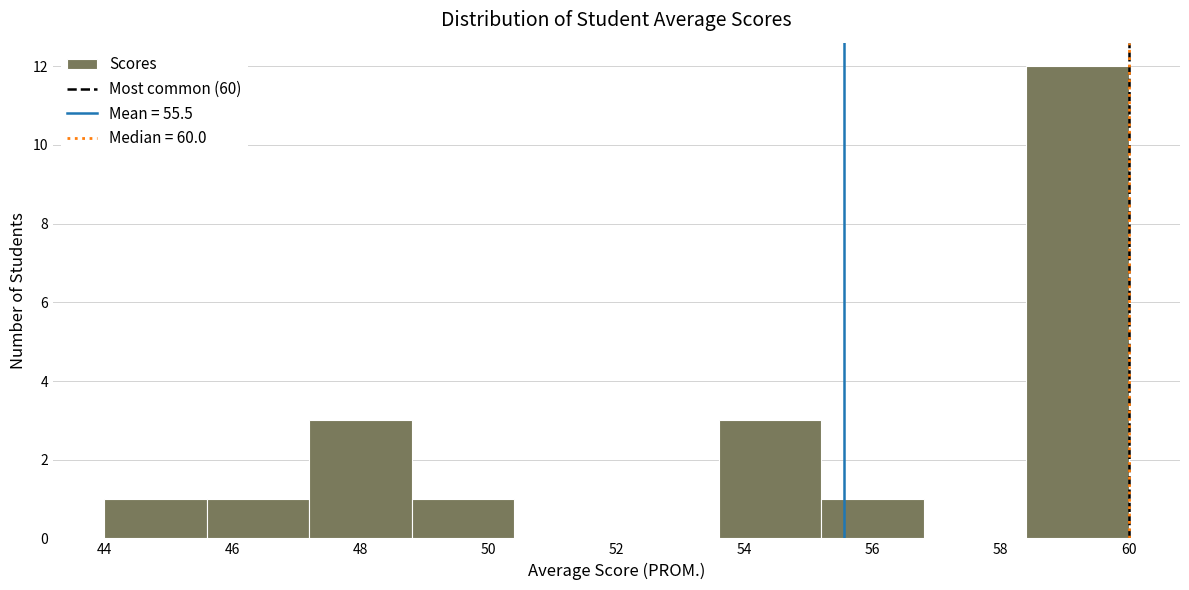

Reading left to right, transcribe this chart: for each bar, give the range it covers on the x-axis and its height. The values are not printed on the chart, so give them approximately, as read against the axis.

44.0 to 45.6: 1
45.6 to 47.2: 1
47.2 to 48.8: 3
48.8 to 50.4: 1
50.4 to 52.0: 0
52.0 to 53.6: 0
53.6 to 55.2: 3
55.2 to 56.8: 1
56.8 to 58.4: 0
58.4 to 60.0: 12